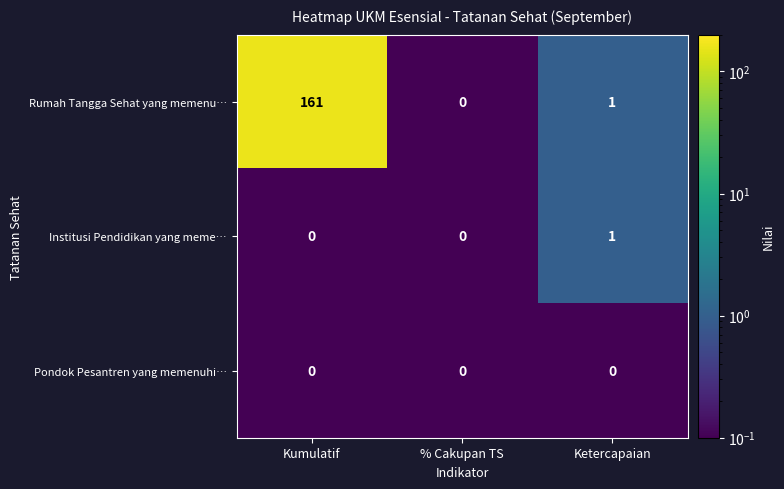

What is the average value of the Rumah Tangga Sehat yang memenu… series?

54